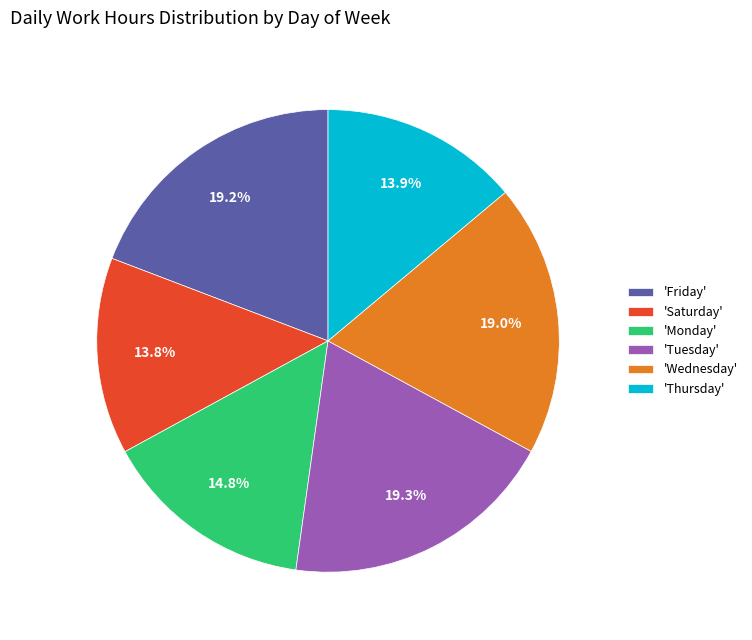

Is there any slice that represents more than half of the pie?

No